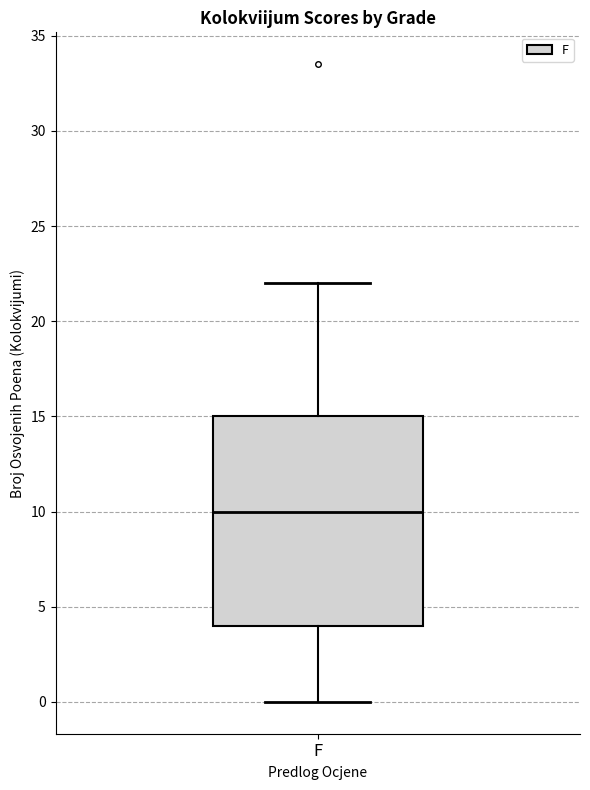

Read this box plot against the y-axis: the position of the median line, the range covered by the box, and the ends of both whiskers. The values are not printed on the chart, so give them approximately, as read against the axis.

median 10, box 4 to 15, whiskers 0 to 22